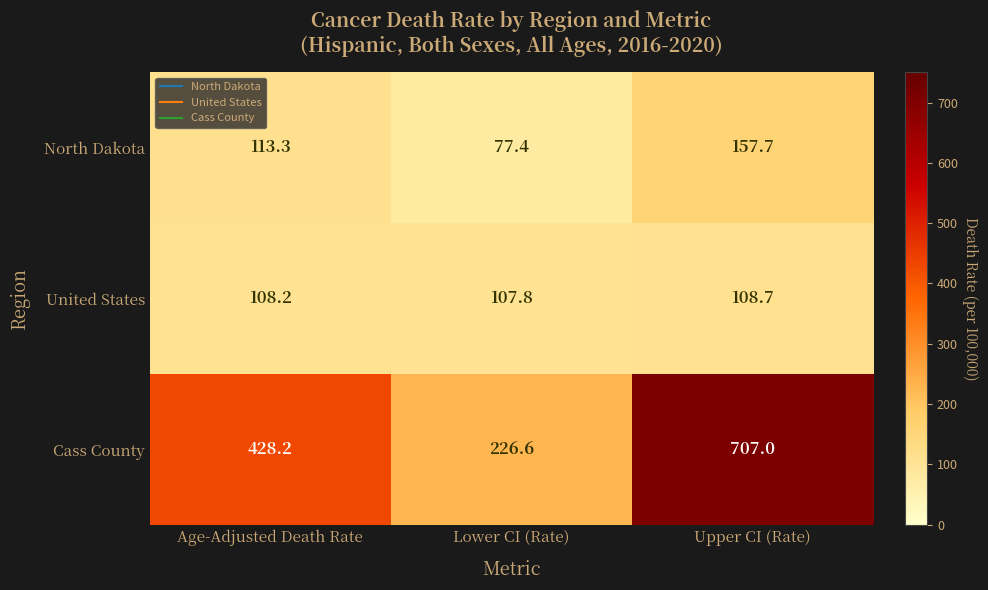

What is the difference between the highest and lowest values at Lower CI (Rate)?

149.2